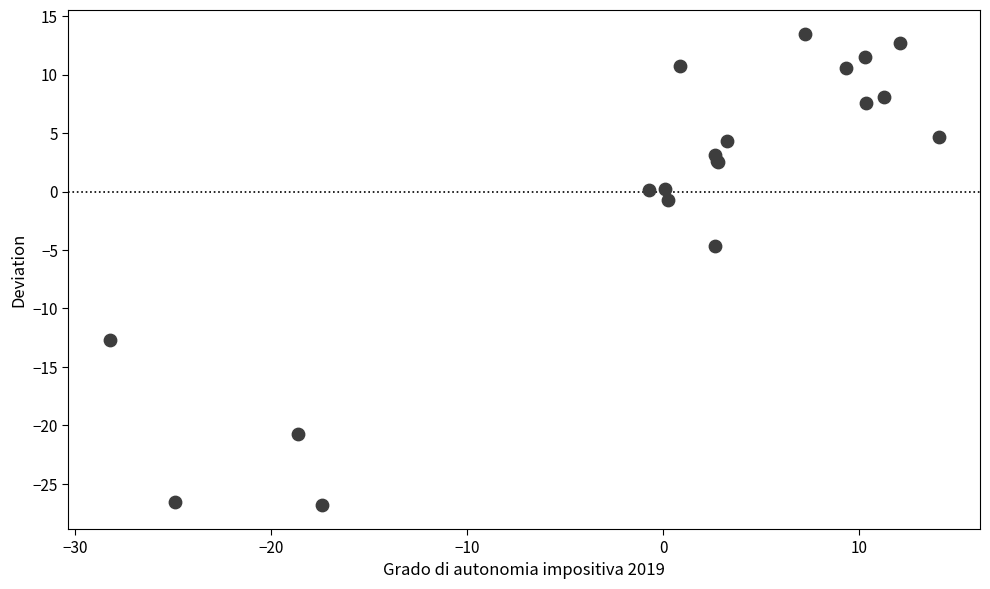

What Y value in the scatter plot is closest to -6?

-4.6